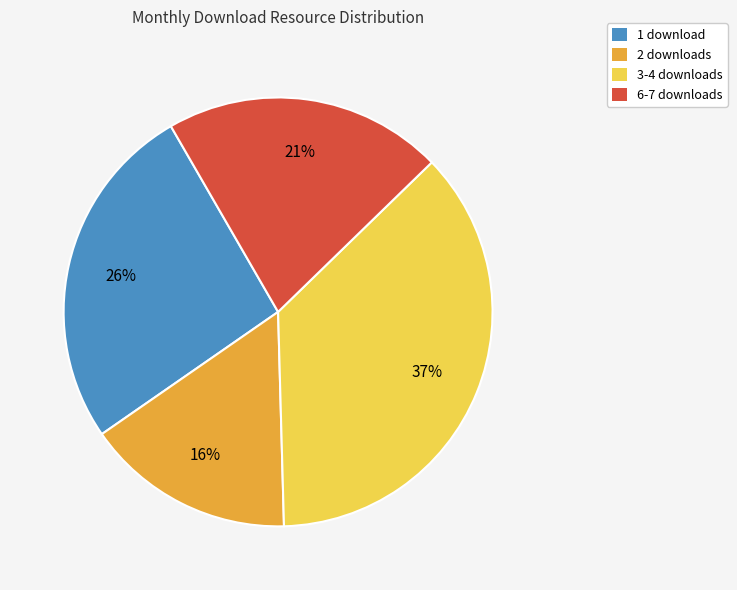

Which has a higher value, 2 downloads or 3-4 downloads?

3-4 downloads